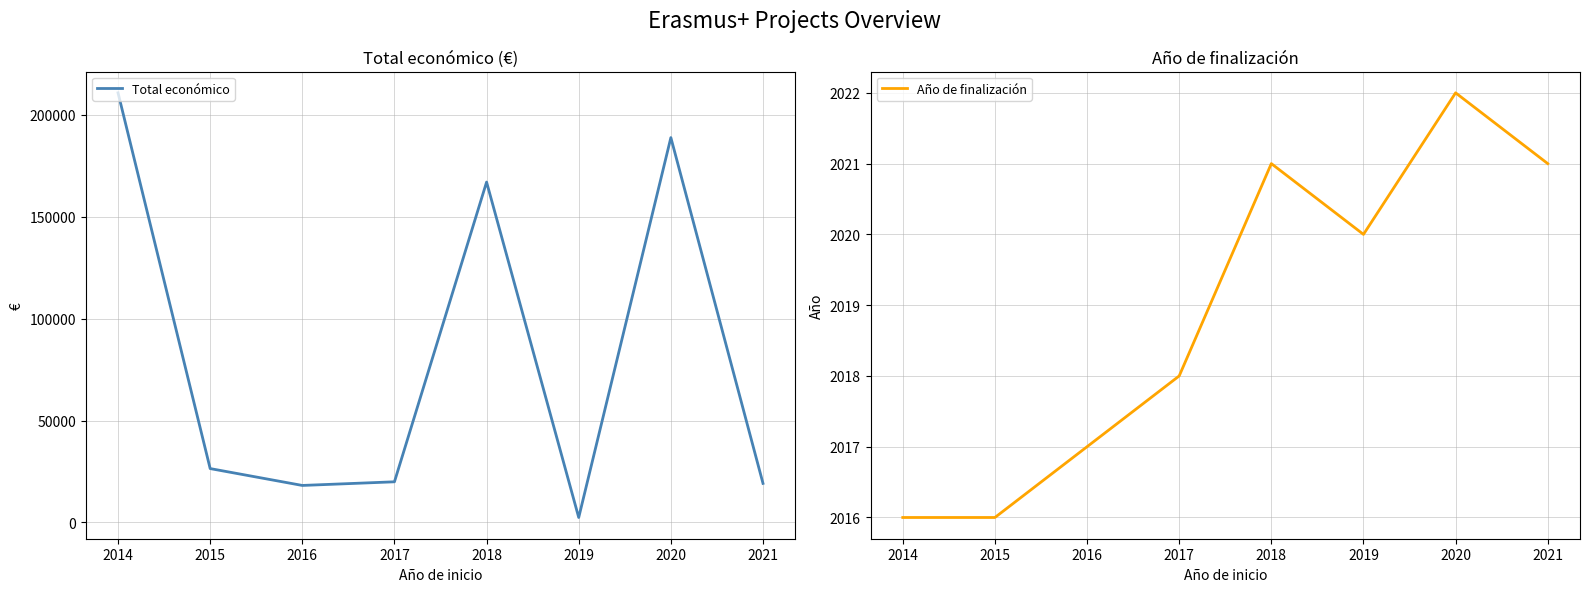

At how many categories does at least one series exceed 28582?

3